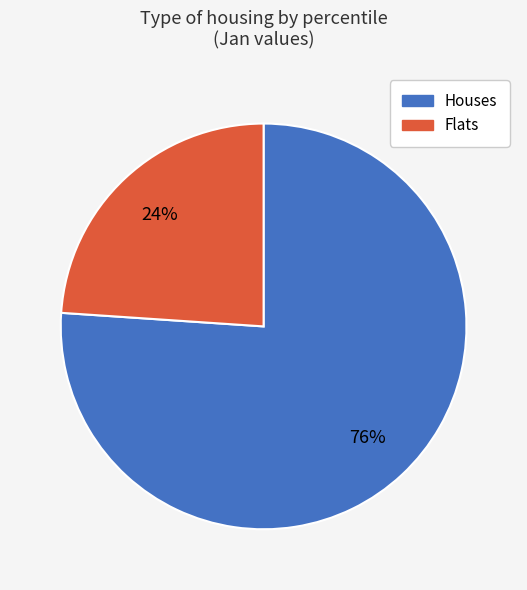

To the nearest percent, what is the average slice percentage?

50%